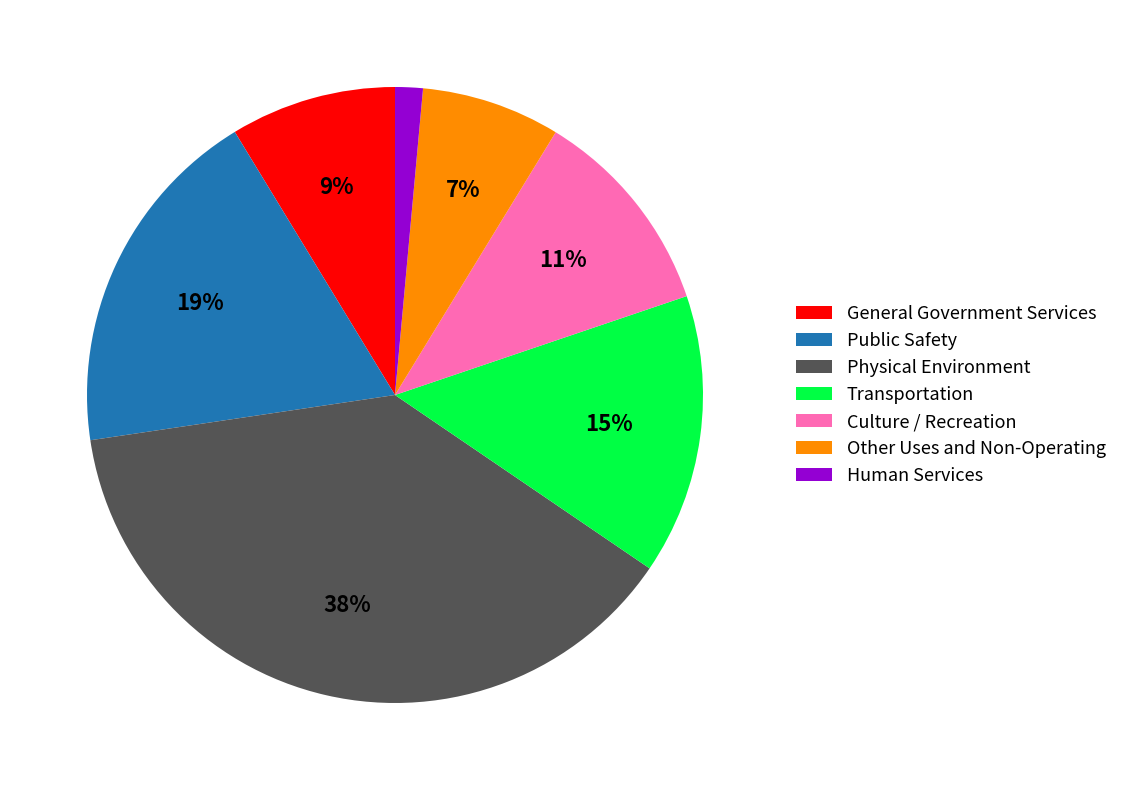

Is it true that General Government Services is 9% of the pie?

True